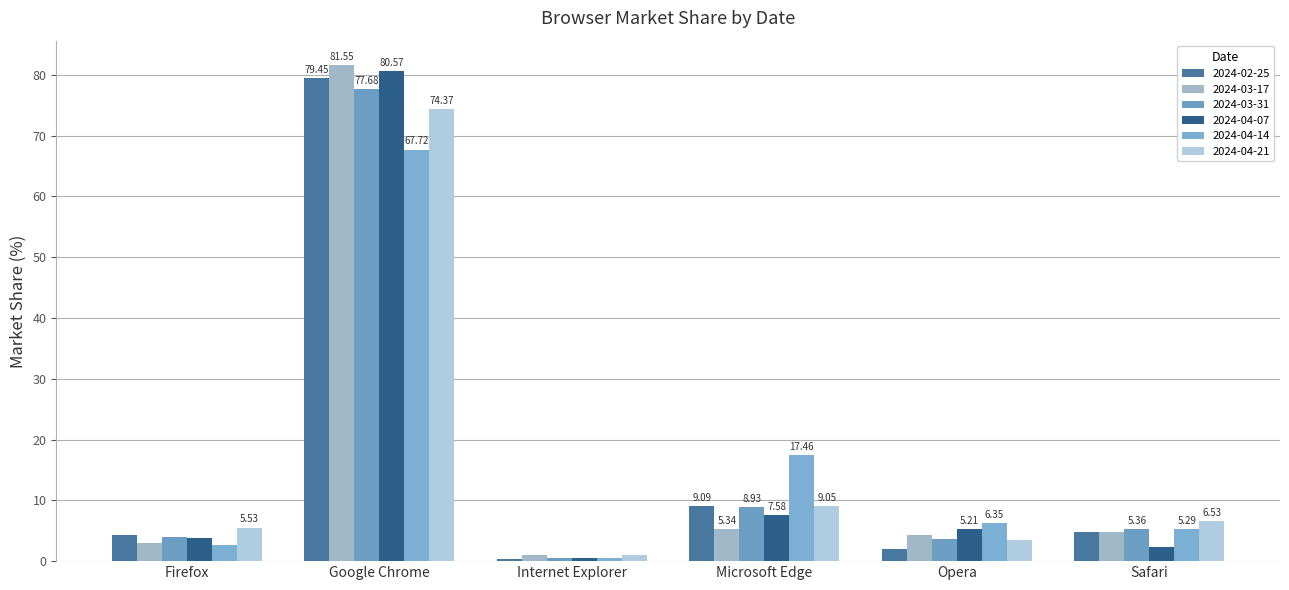

What is the highest value of the 2024-04-21 series?

74.4